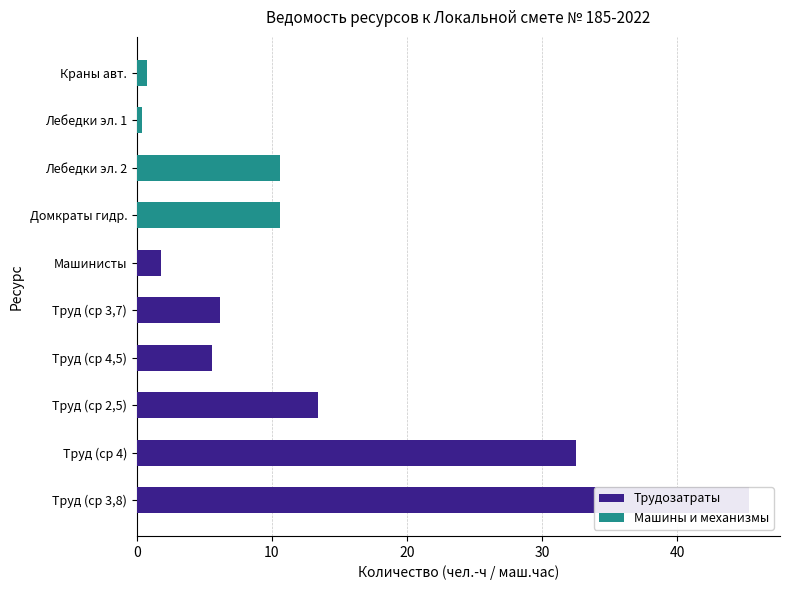

How many distinct data groups are displayed?

2